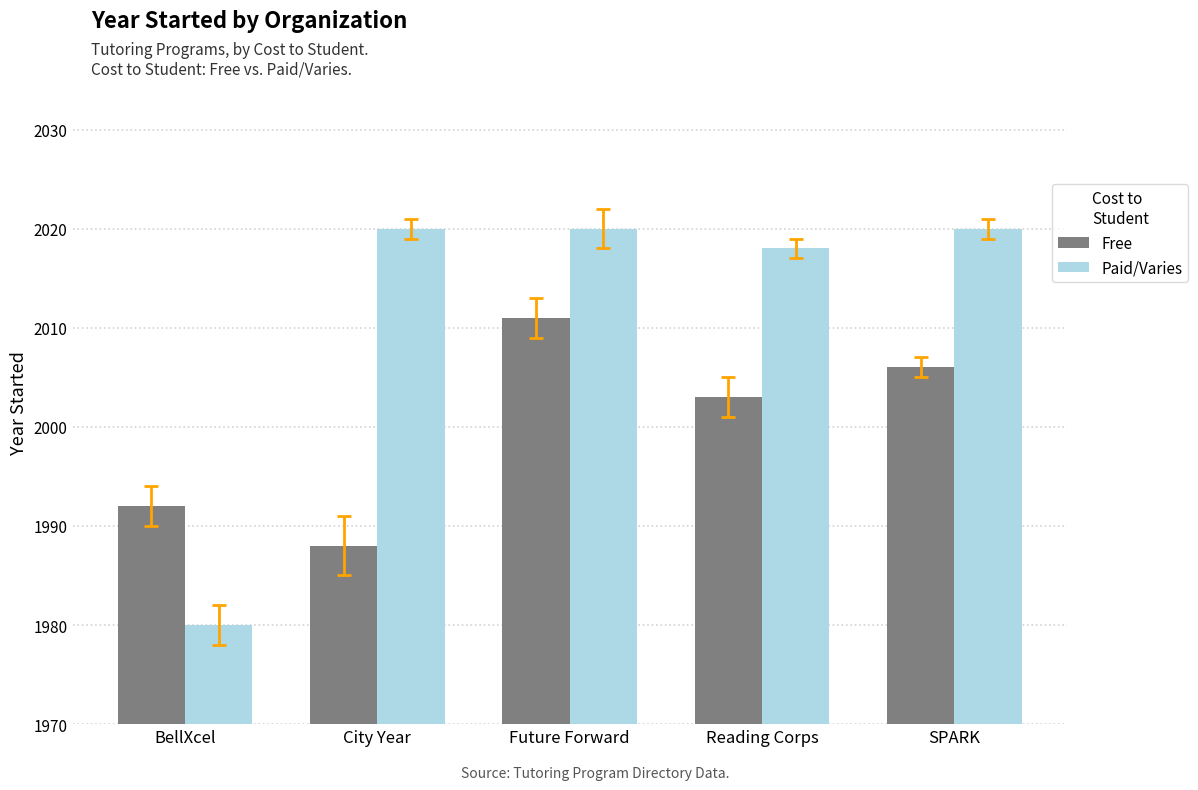

Between Reading Corps and SPARK, which series saw the biggest shift?

Free